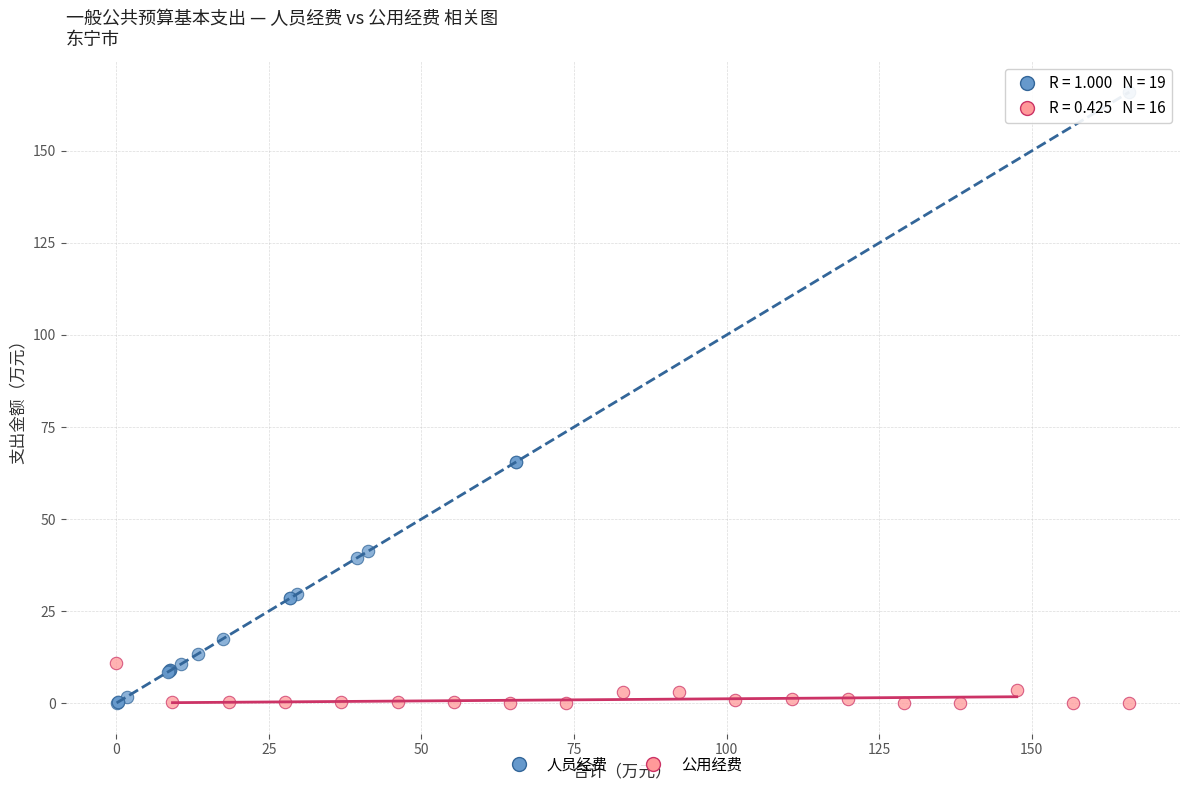

Which series contains the highest Y value?

人员经费